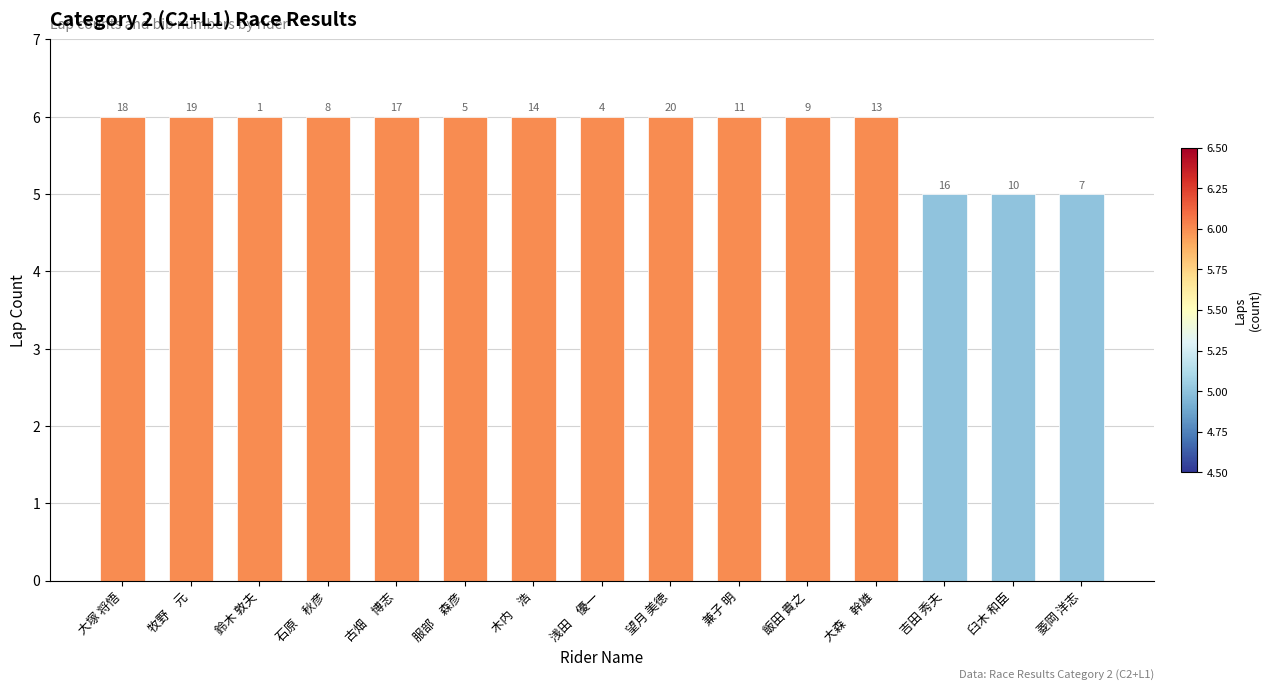

How many bars are there in total?

15